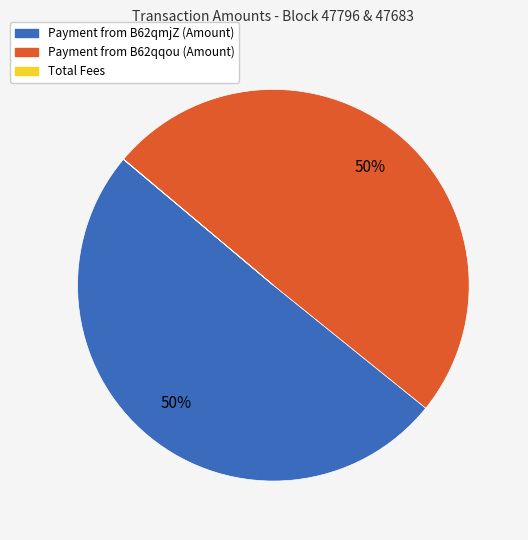

To the nearest percent, what is the difference between the largest and smallest slice percentages?

50%